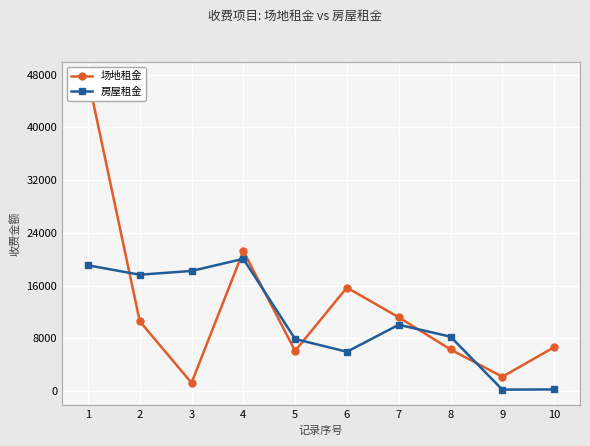

Is this an area chart (filled region under the line)?

No